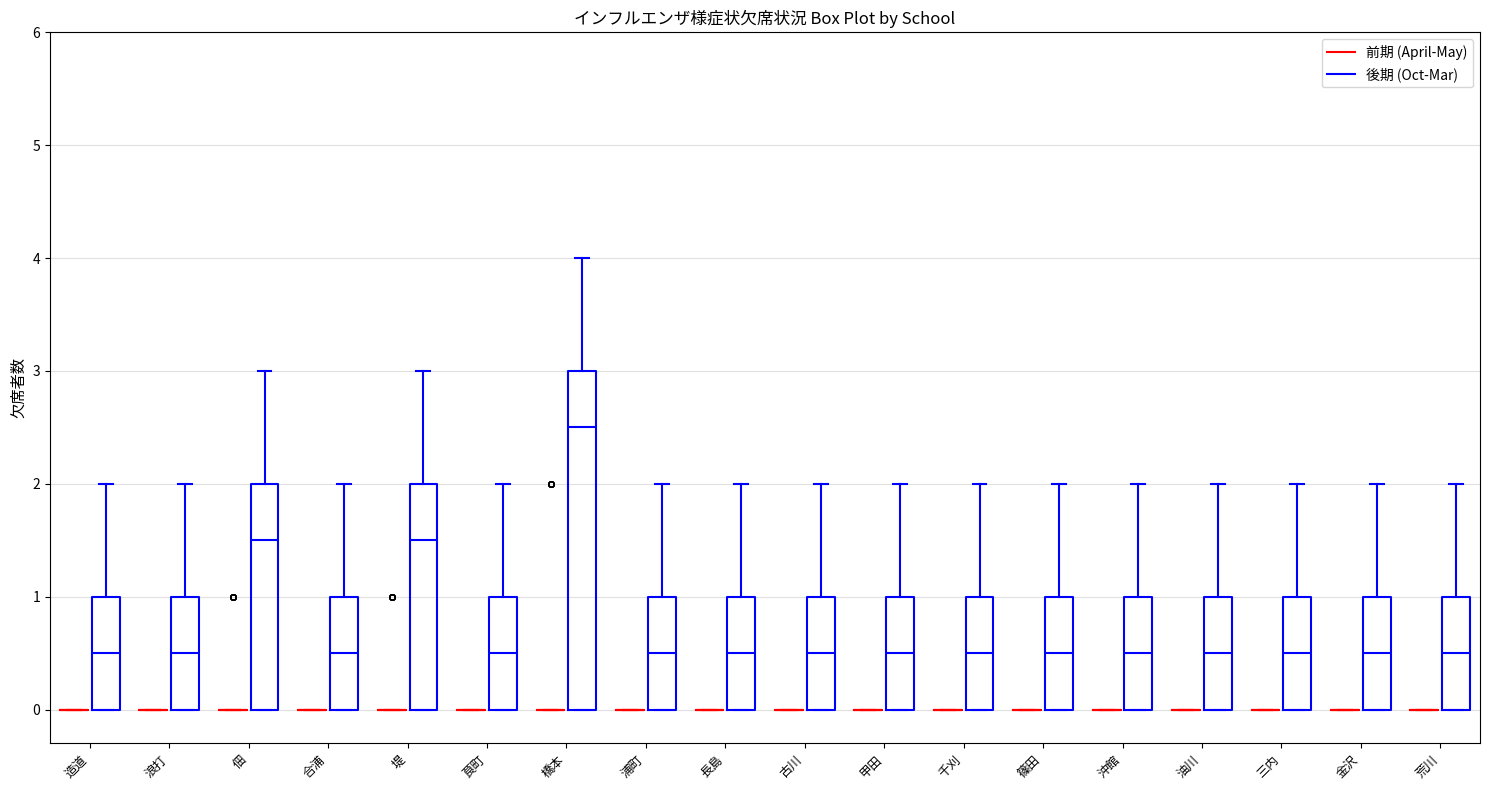

Comparing the boxes themselves (not the whiskers), which one is the tallest?

橋本 (後期 (Oct-Mar))